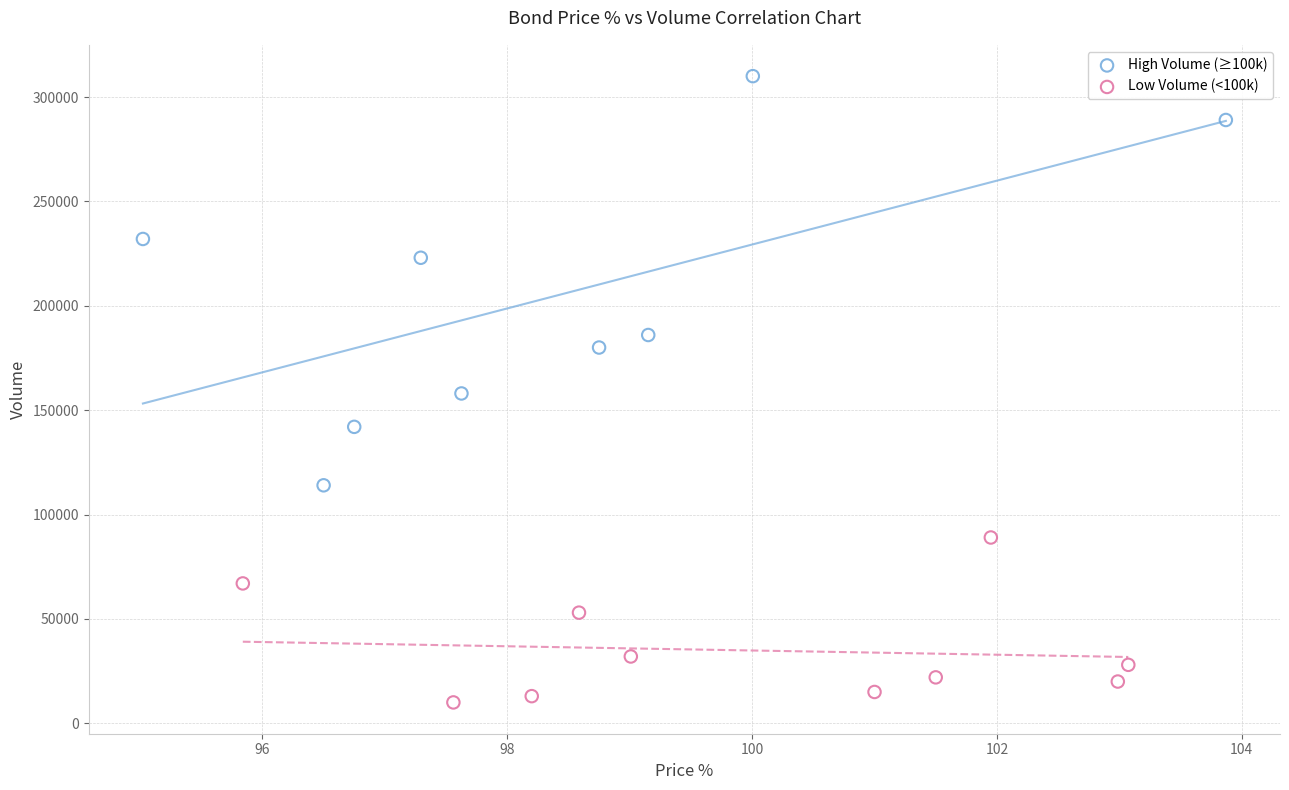

Which series reaches the minimum Y coordinate?

Low Volume (<100k)